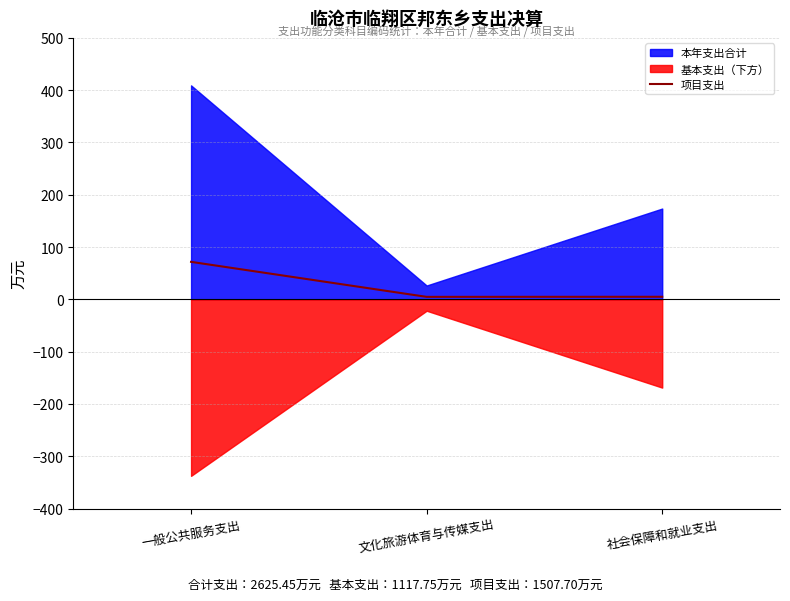

How many lines are shown in the chart?

1